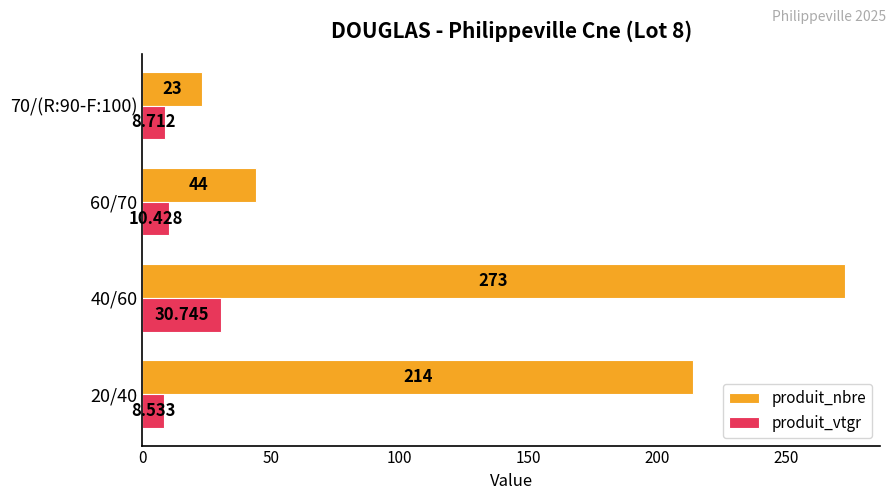

Which series has the widest spread of values?

produit_nbre